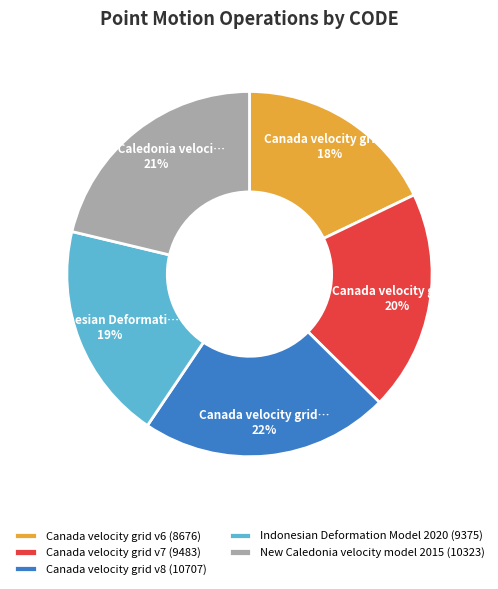

Is it true that Indonesian Deformation Model 2020 is 29% of the pie?

False